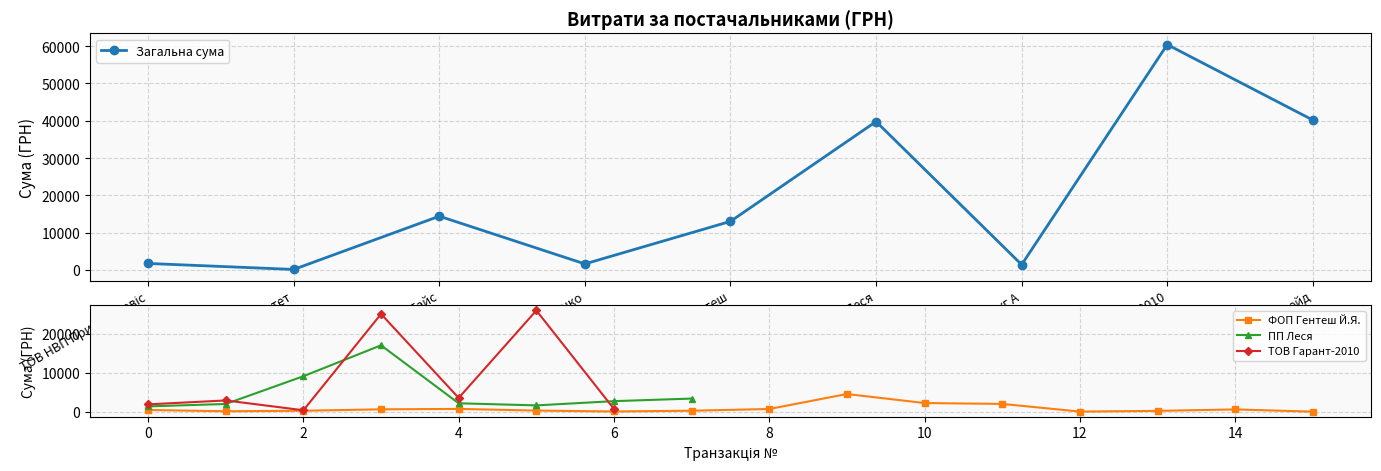

Approximately how many times larger is the value at ТОВ Гарант-2010 compared to ПП Леся?

1.5